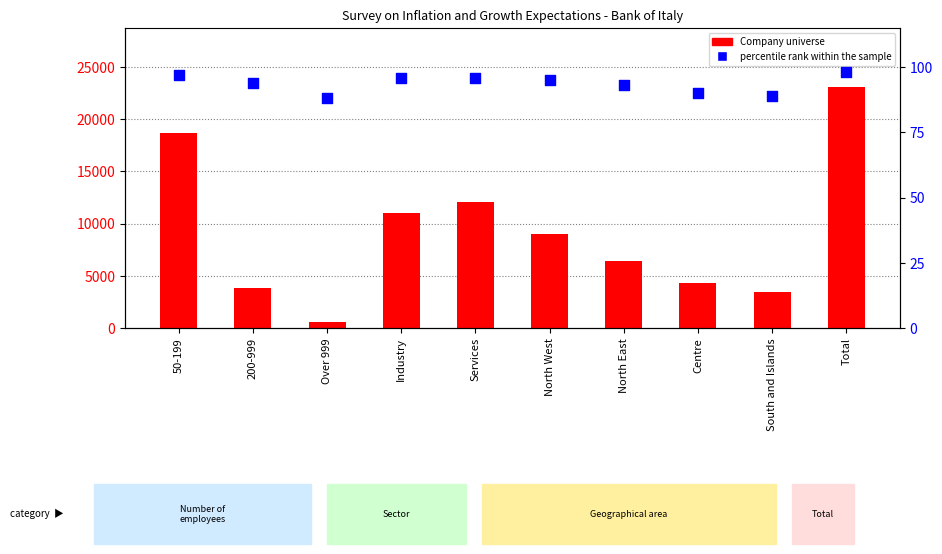

Which series reaches the minimum Y coordinate?

percentile rank within the sample